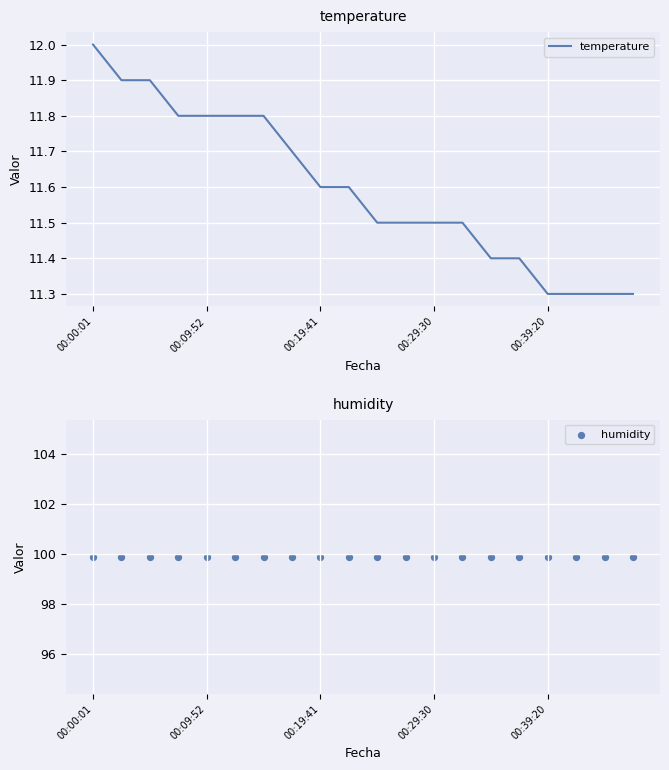

Which series contains the highest Y value?

humidity